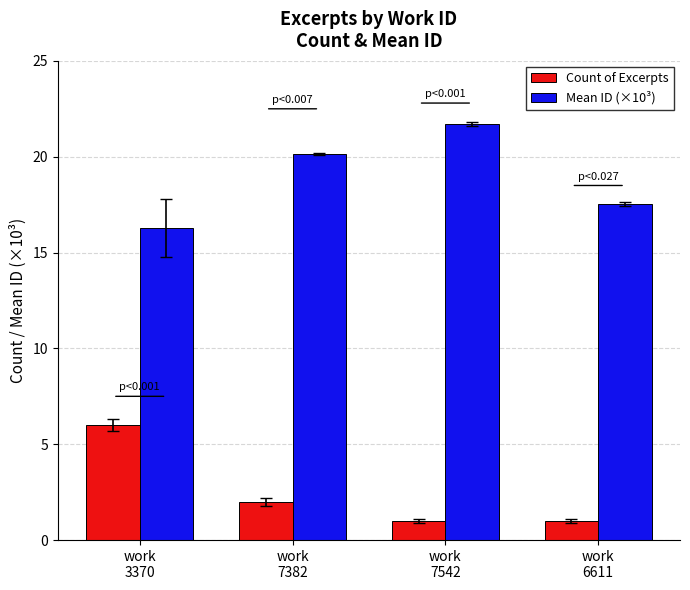

What is the label of the 3rd bar from the left?

work
7542